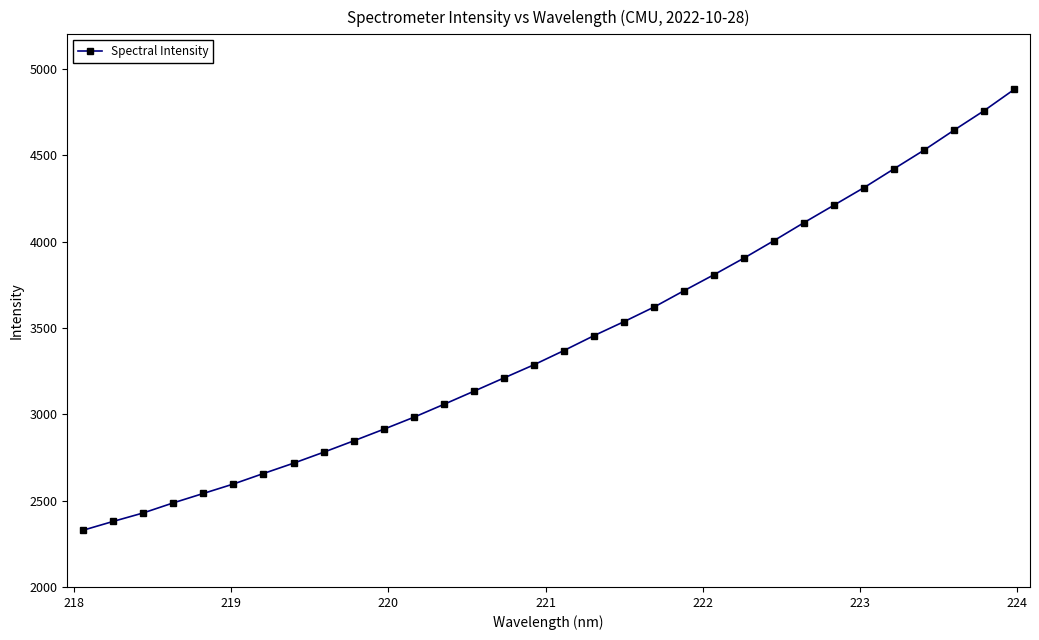

What is the greatest value displayed?

4881.3